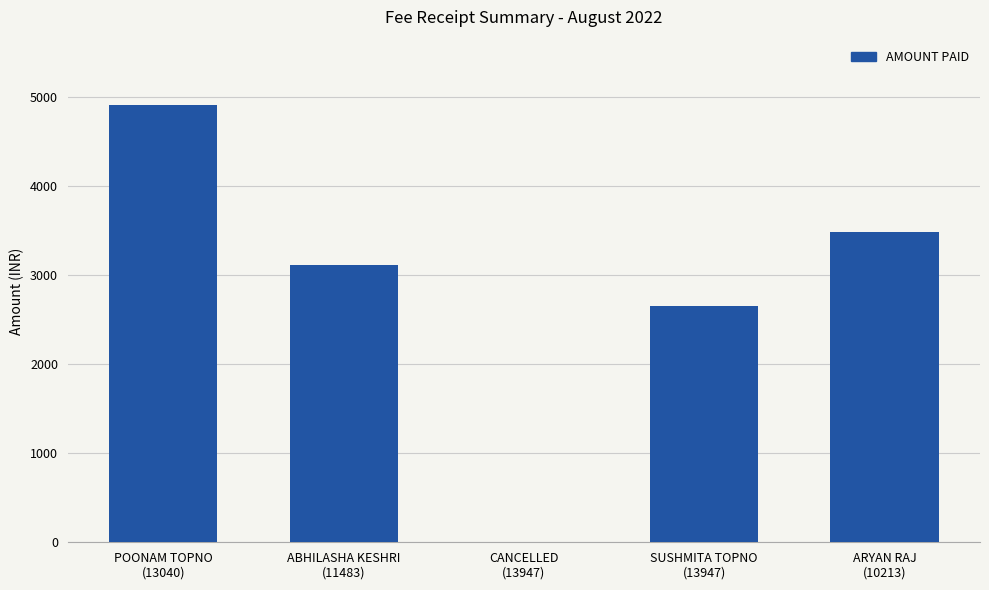

True or false: the data shows 0 at CANCELLED
(13947).

True